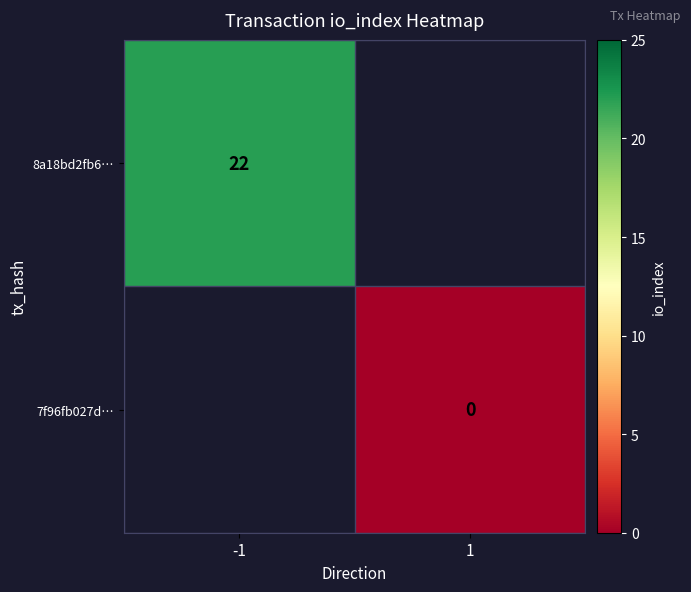

The 8a18bd2fb6… series shows 33 at -1. True or false?

False